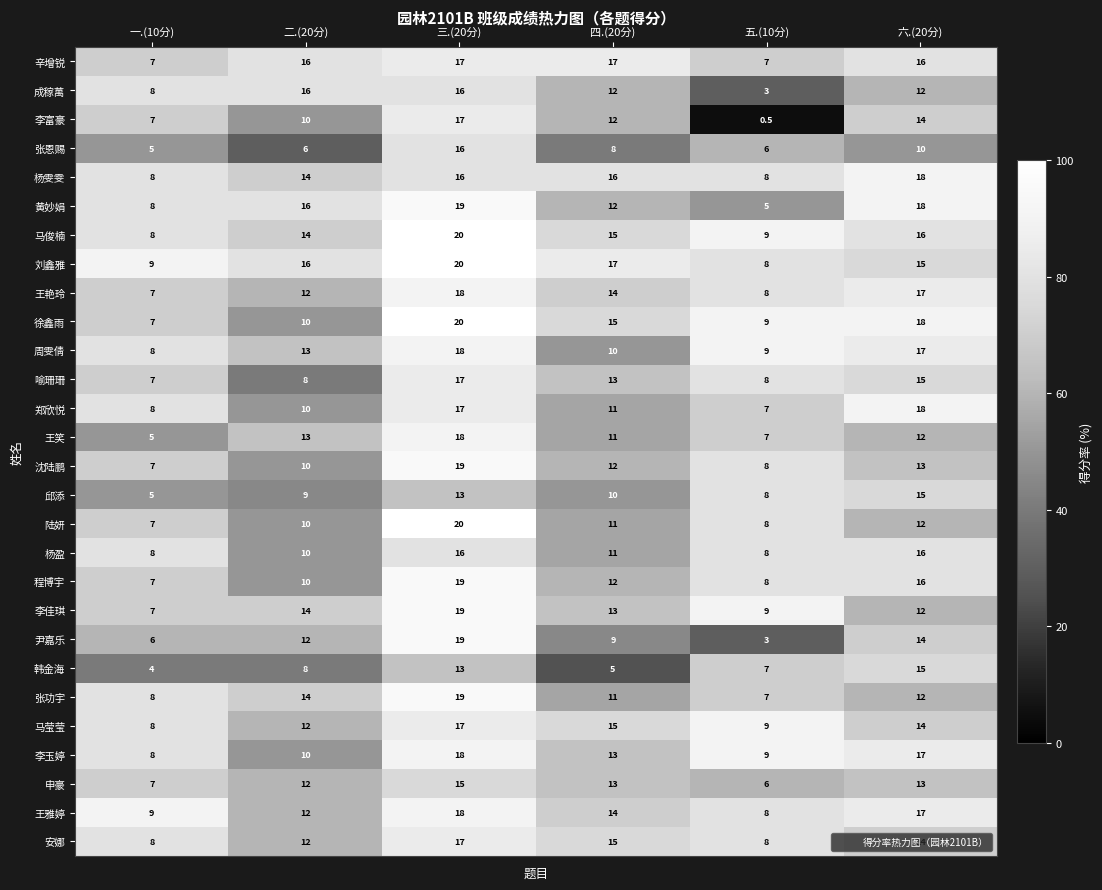

Which category has the highest value in the 韩金海 series?

六.(20分)